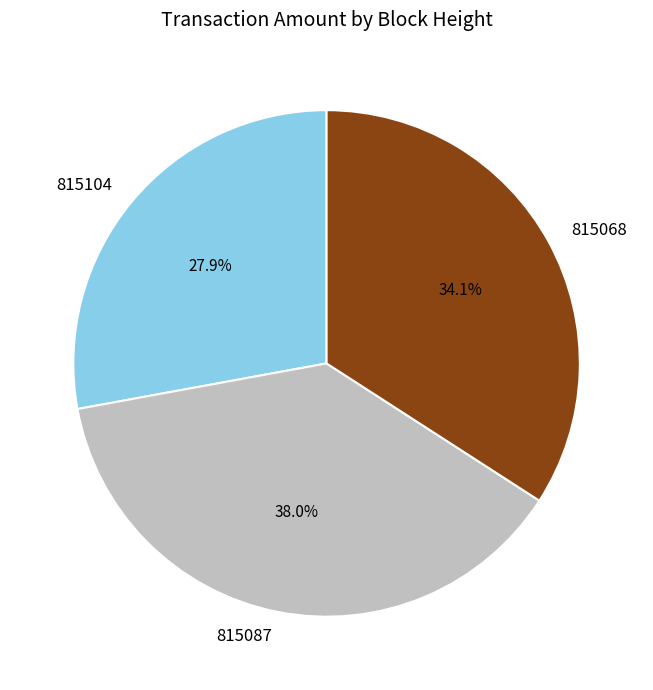

Is there any slice that represents more than half of the pie?

No